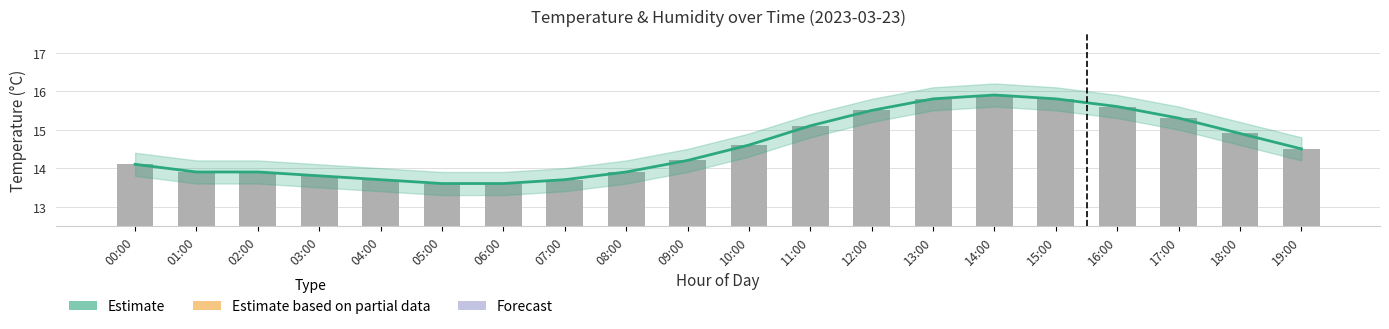

At which label is the value closest to 14?

00:00